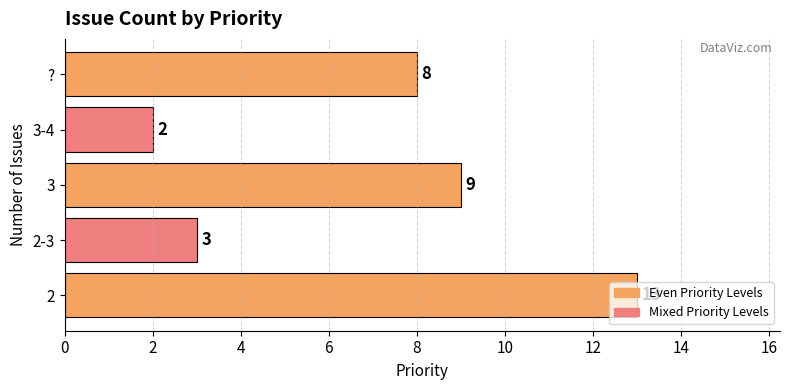

What is the difference between the maximum and second lowest values?

10